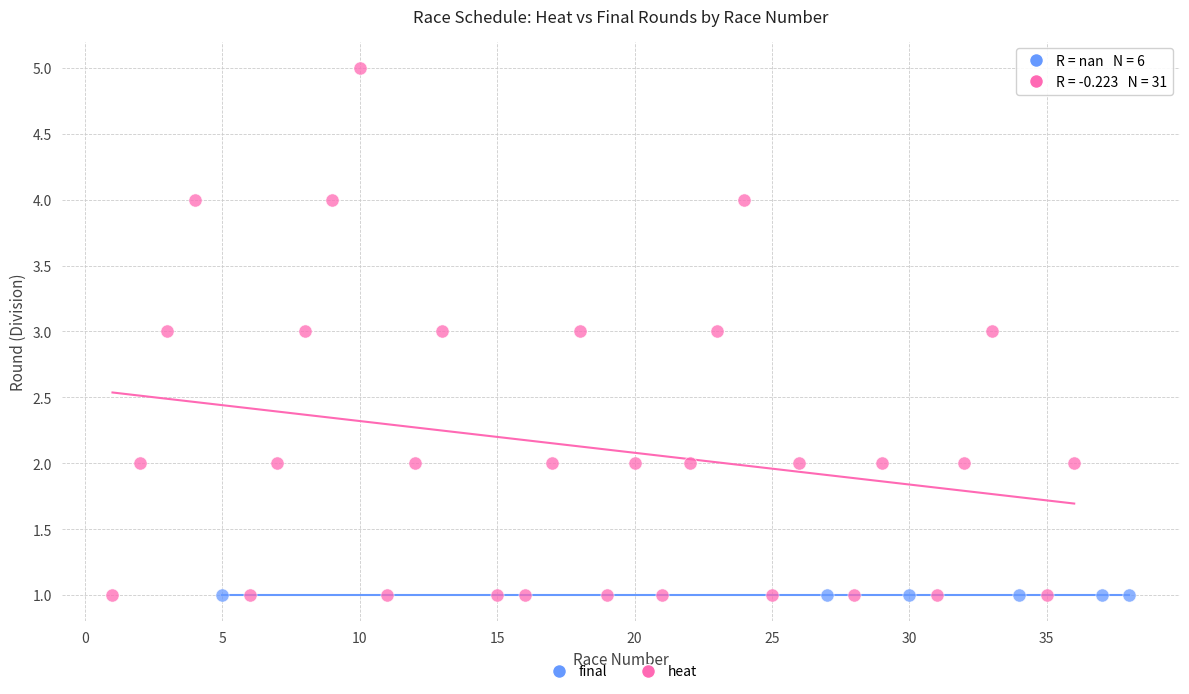

Which series reaches the maximum Y coordinate?

heat